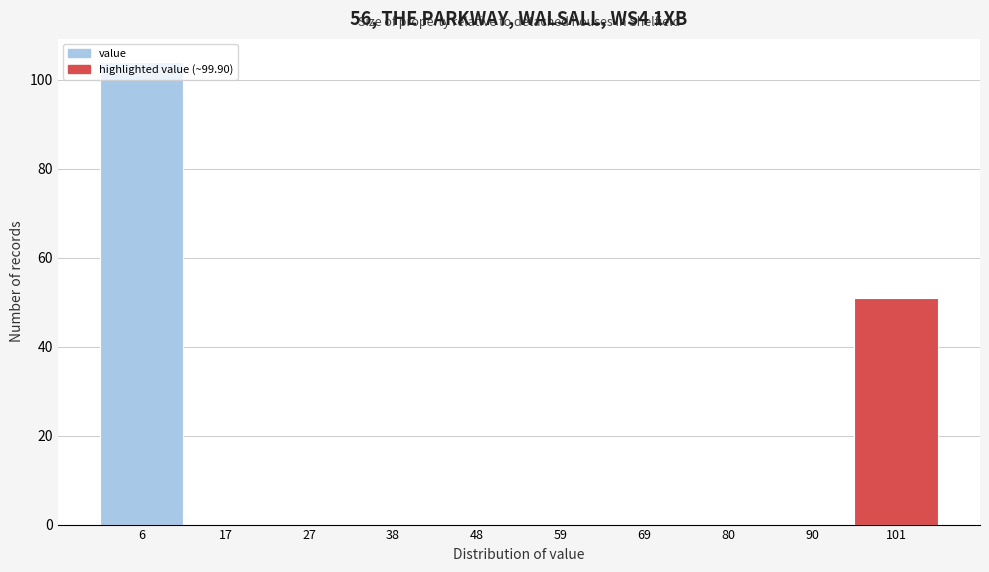

Which range on the x-axis has the tallest bar?

2 to 12